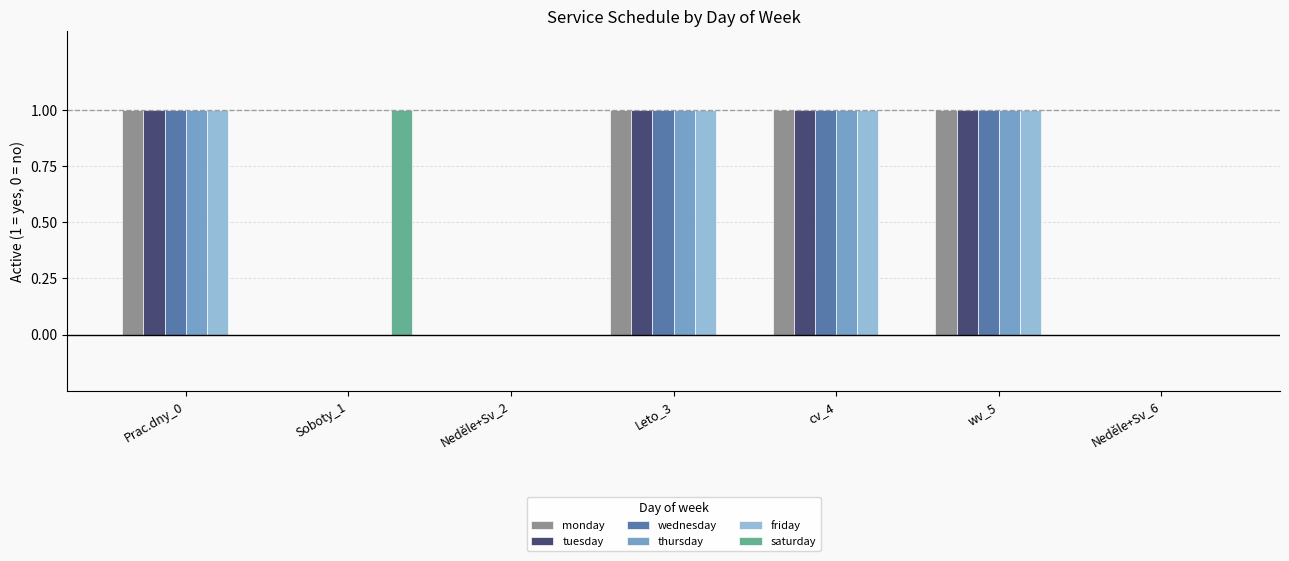

Are the bars grouped side by side (vs. stacked)?

Yes